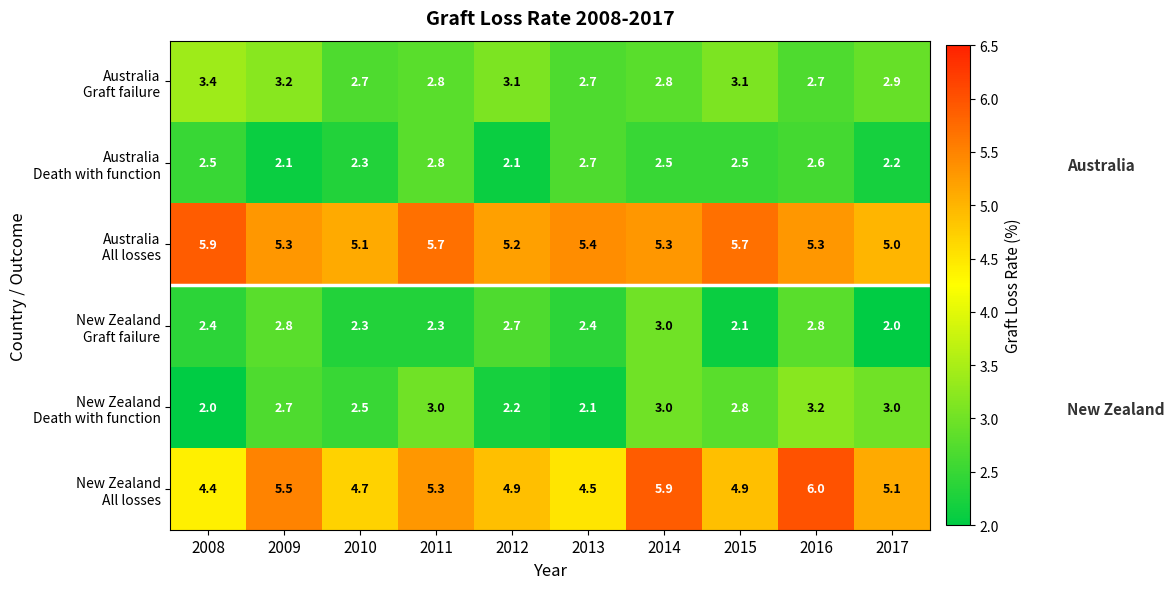

Which label corresponds to the largest value in the chart?

2016